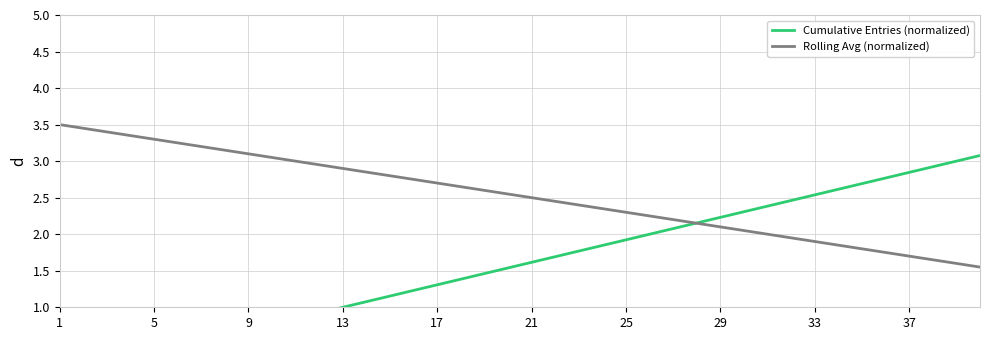

Rank the series by their average value, from lowest to highest.

Cumulative Entries (normalized), Rolling Avg (normalized)